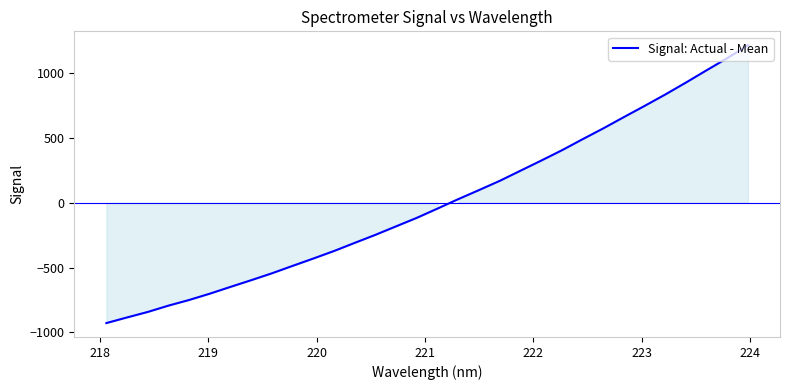

True or false: the data has more than 2 interior local peaks.

False